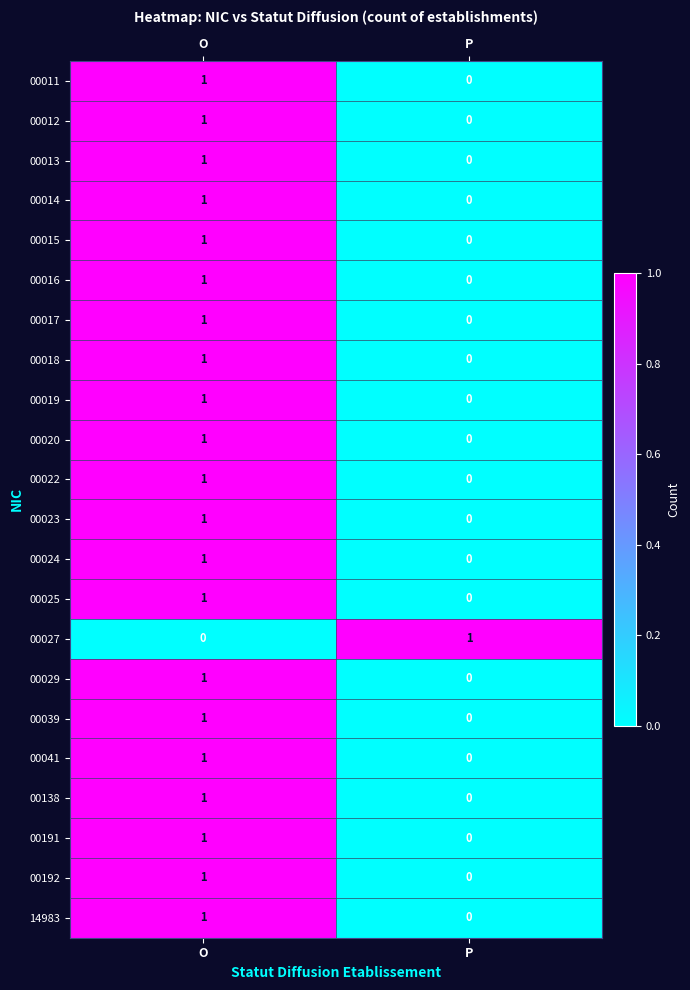

At which label does 00029 reach its minimum?

P